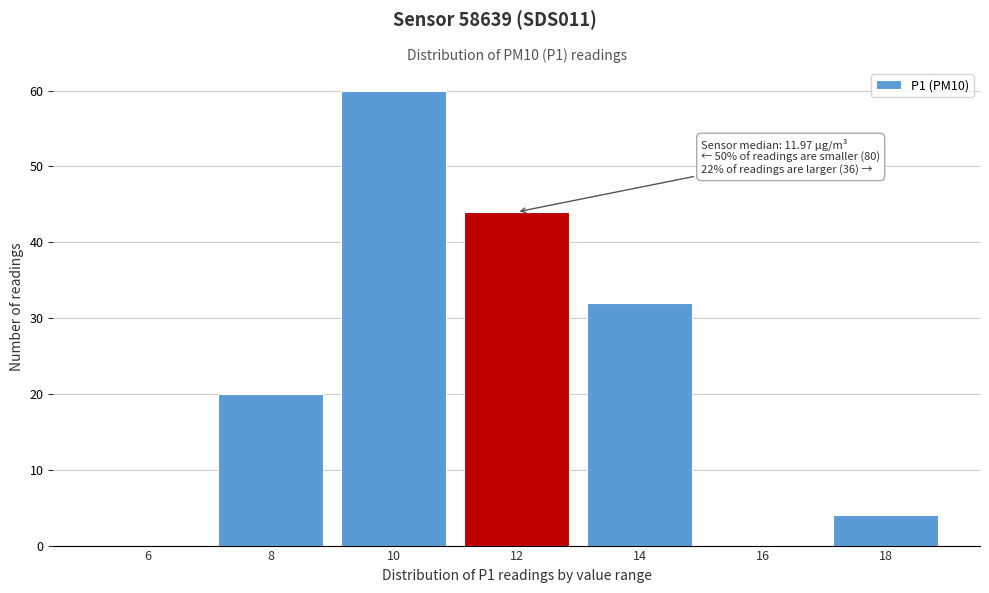

Reading left to right, transcribe all the data shown in this chart.

6=0	8=20	10=60	12=44	14=32	16=0	18=4